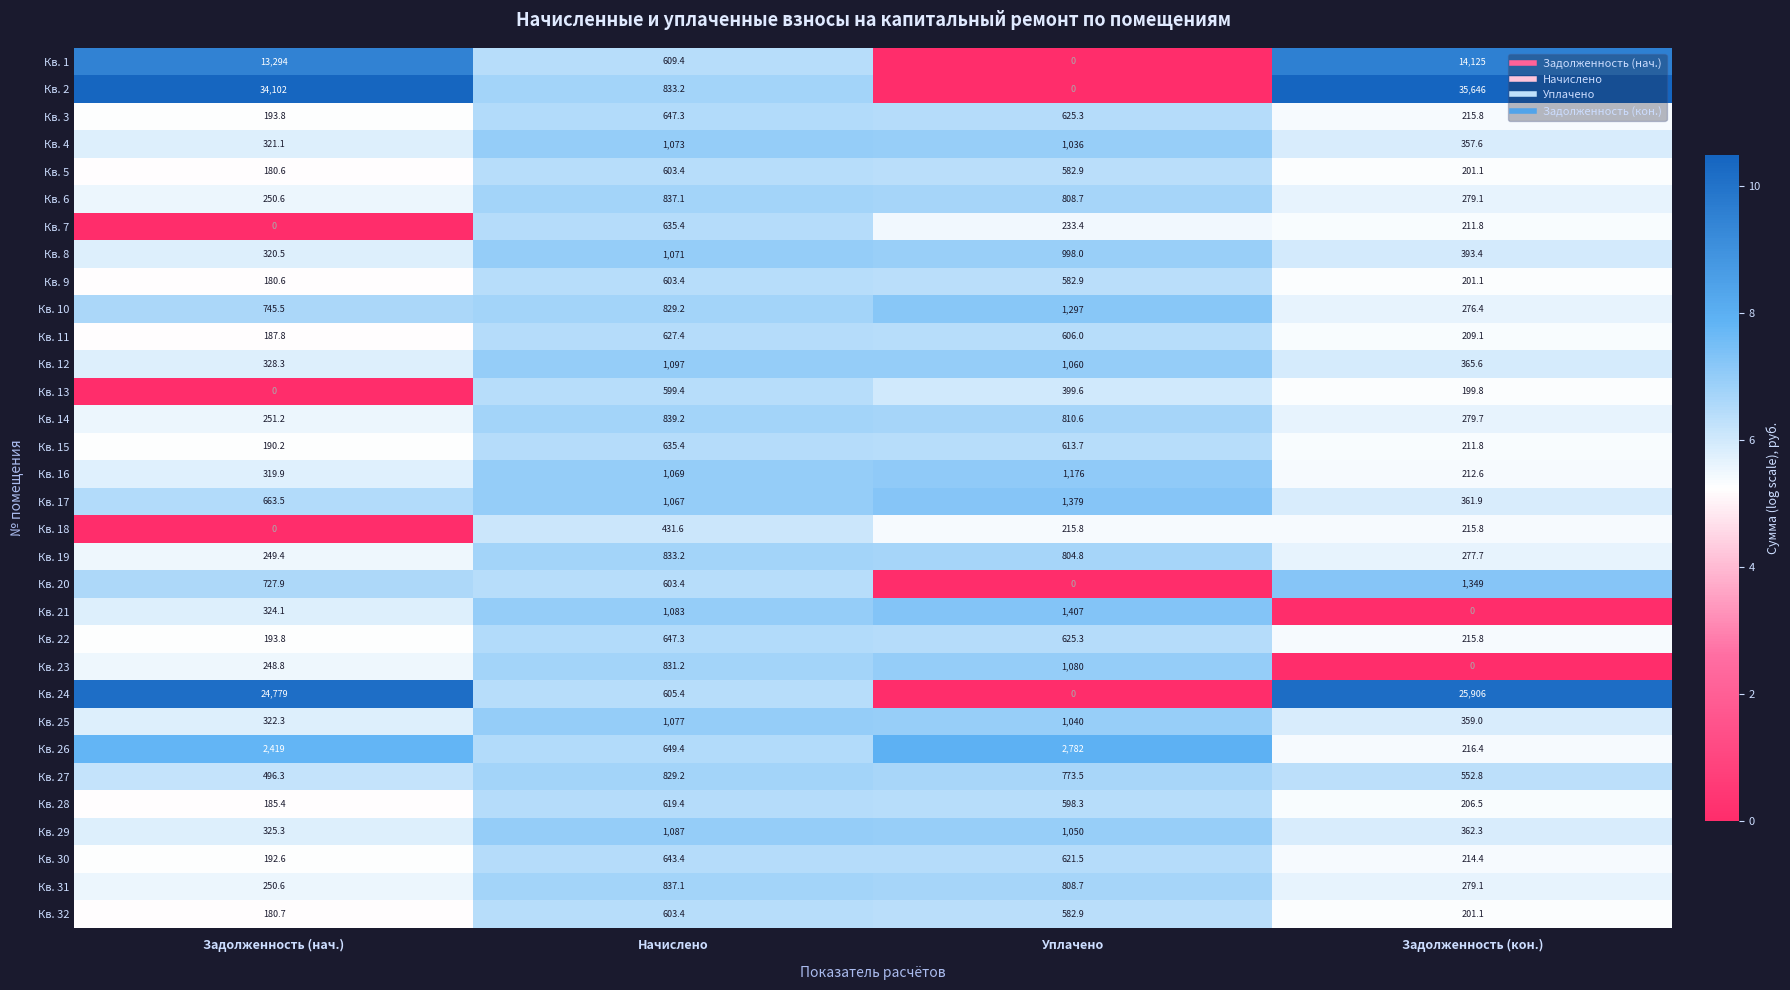

How many categories are shown in the chart?

4